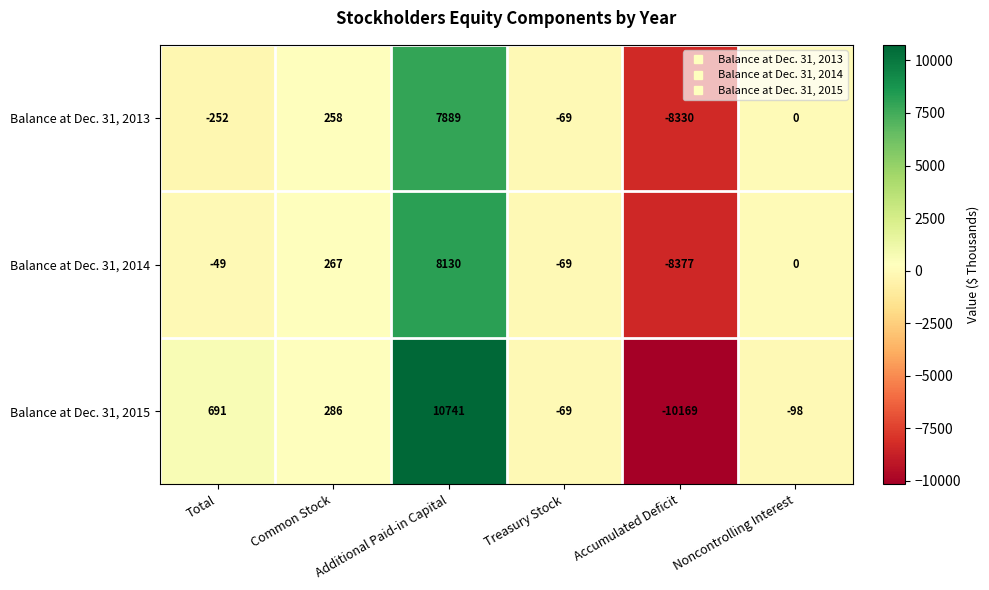

What is the difference between the Balance at Dec. 31, 2013 values at Common Stock and Treasury Stock?

327